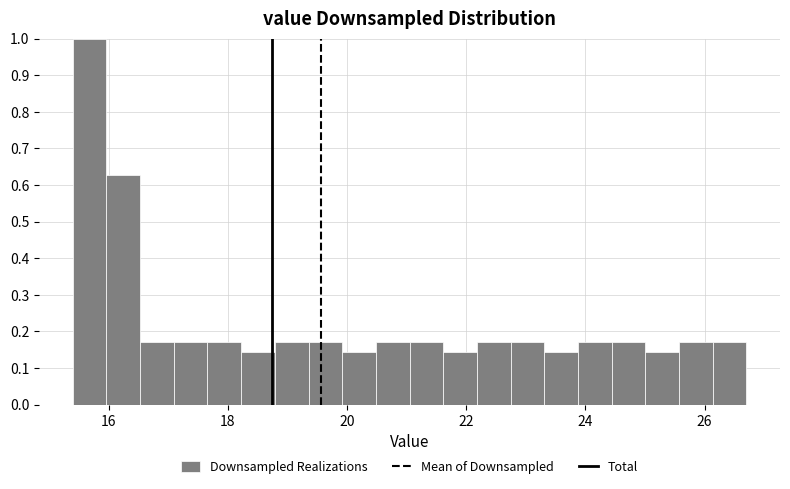

Read against the x-axis, roughly where is the centre of the tallest bar?

15.6